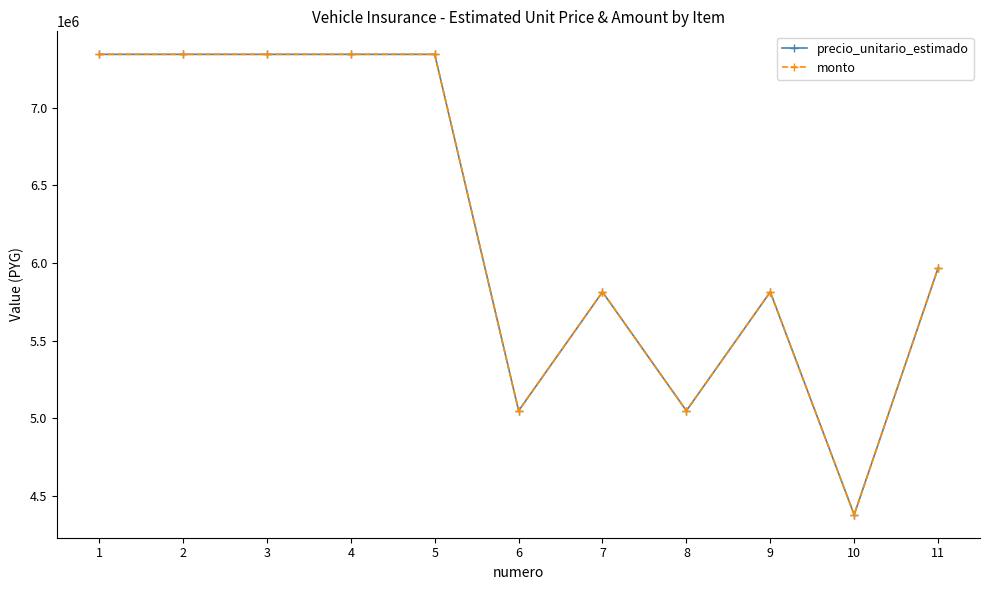

Is this an area chart (filled region under the line)?

No